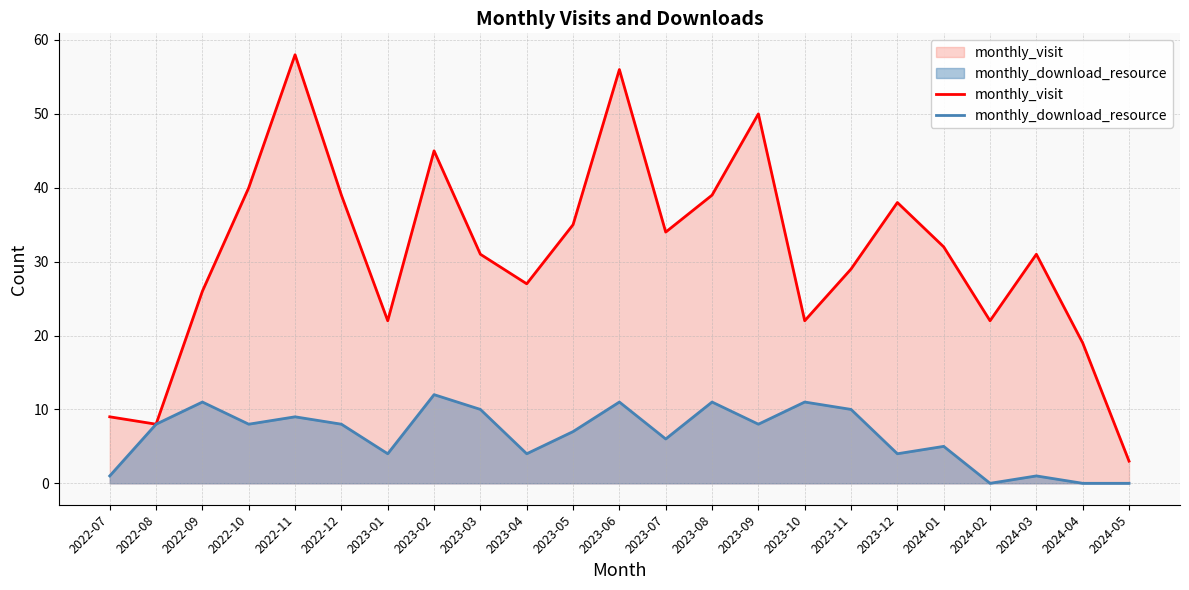

Where is monthly_download_resource nearest to the value 6?

2023-07